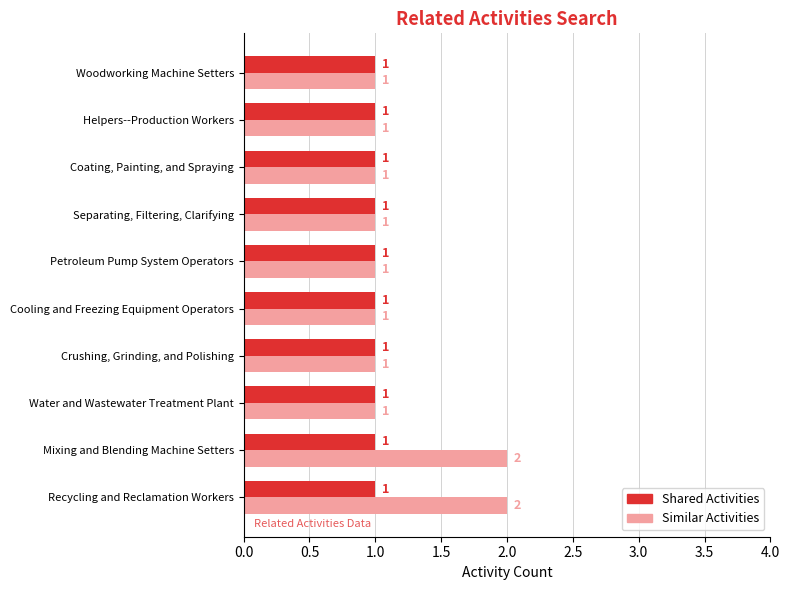

List the series in order of their overall mean, highest first.

Similar Activities, Shared Activities